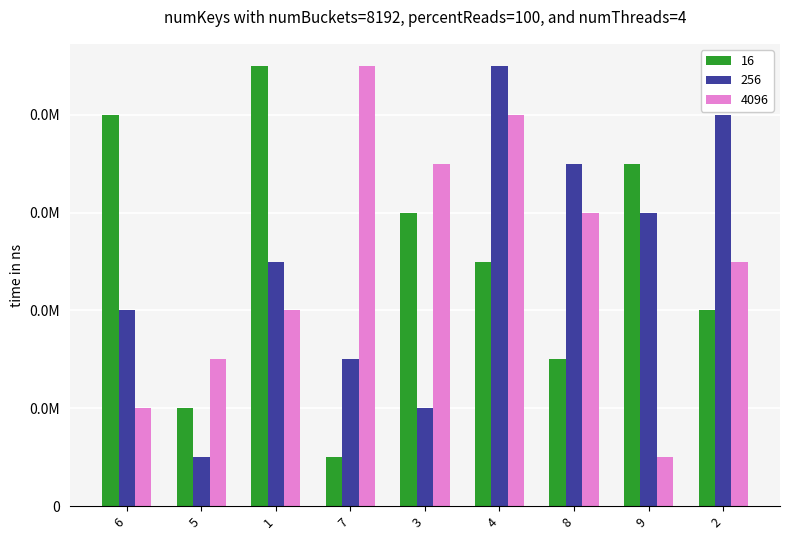

What are all the series names shown in the legend?

16, 256, 4096